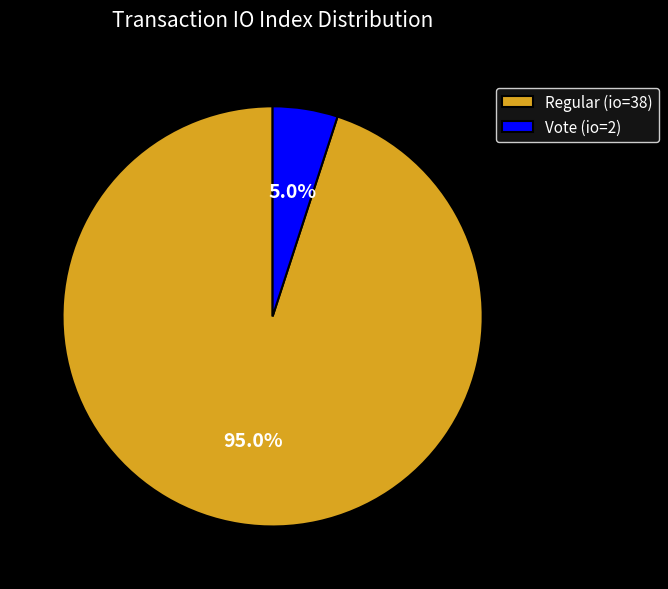

Which has a higher value, Regular (io=38) or Vote (io=2)?

Regular (io=38)